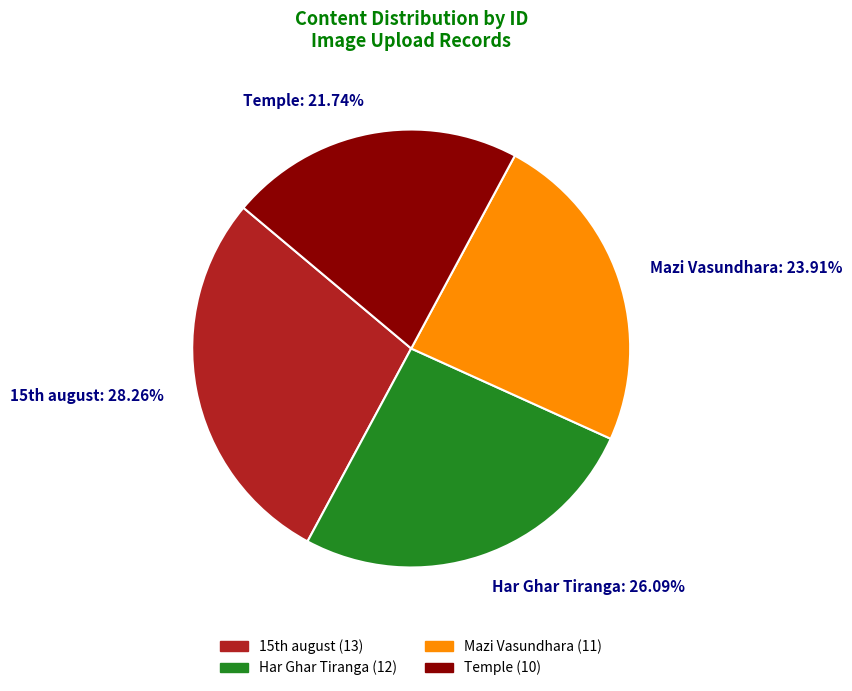

Does Temple represent more than half of the total?

No